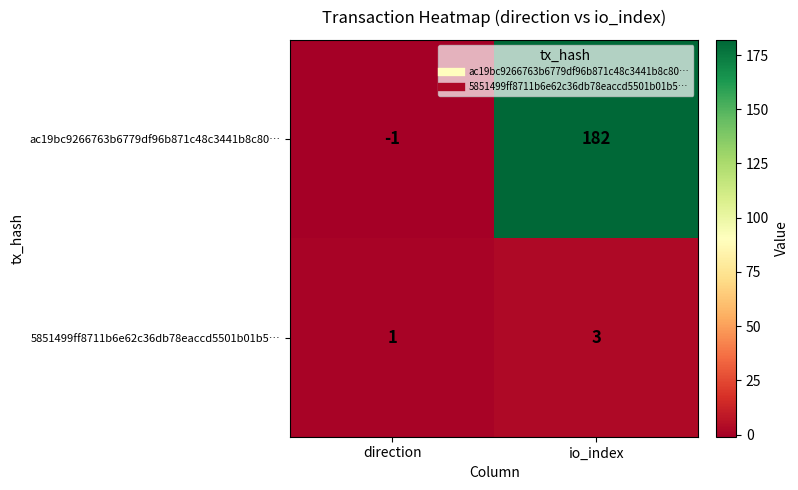

Reading right to left, what are all the values shown in this chart?

ac19bc9266763b6779df96b871c48c3441b8c80…: io_index=182	direction=-1
5851499ff8711b6e62c36db78eaccd5501b01b5…: io_index=3	direction=1